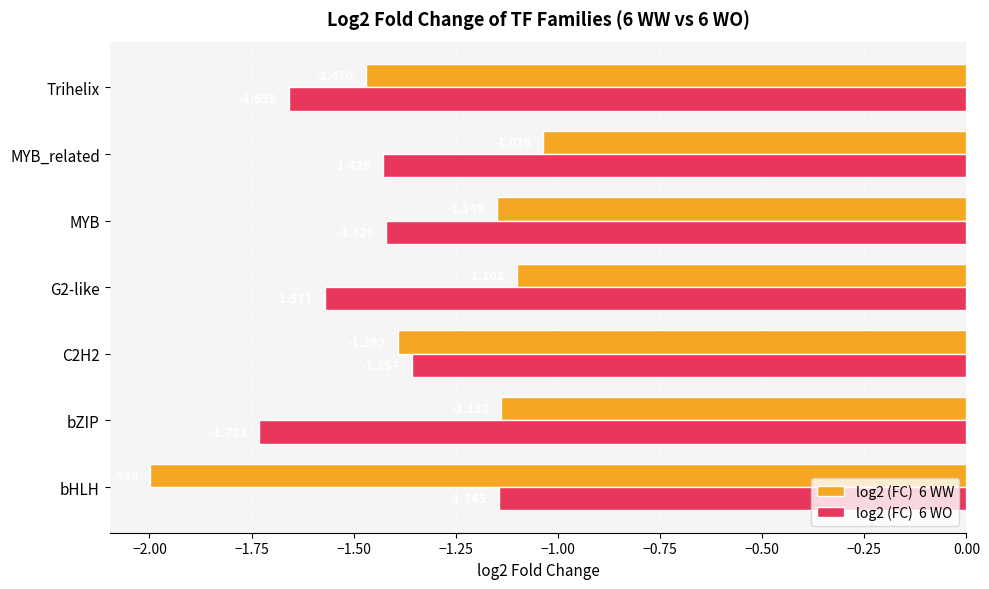

Which category has the highest value across all series?

MYB_related